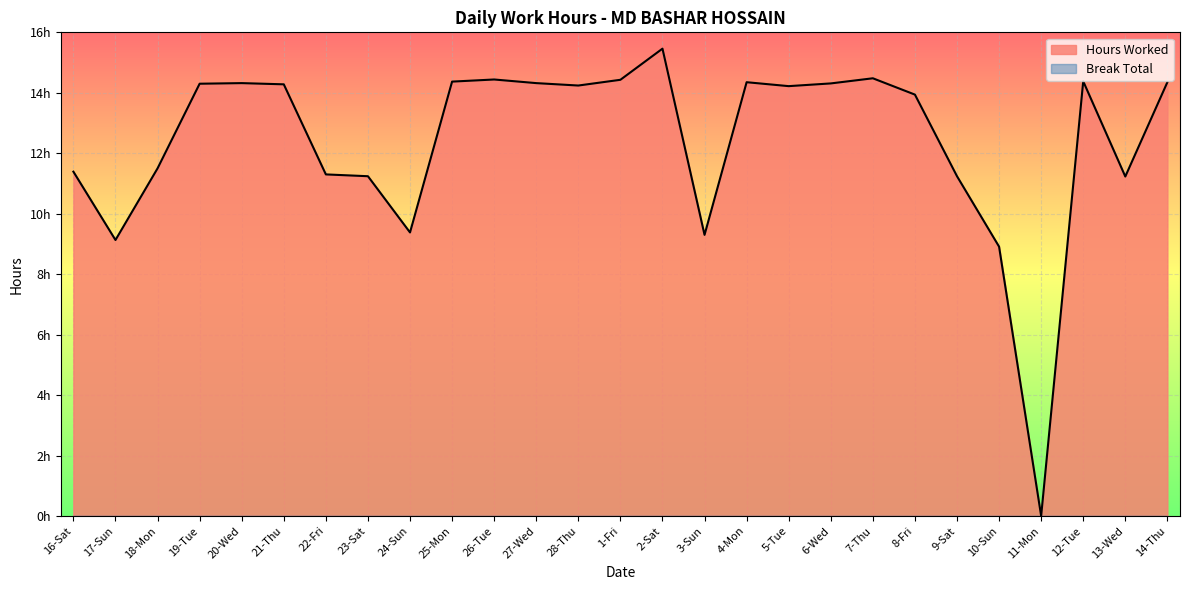

What is the sum of the values at 5-Tue and 19-Tue?

28.5